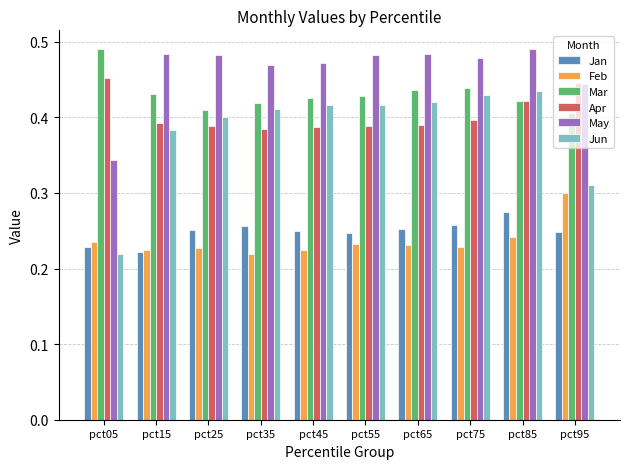

What are all the series names shown in the legend?

Jan, Feb, Mar, Apr, May, Jun